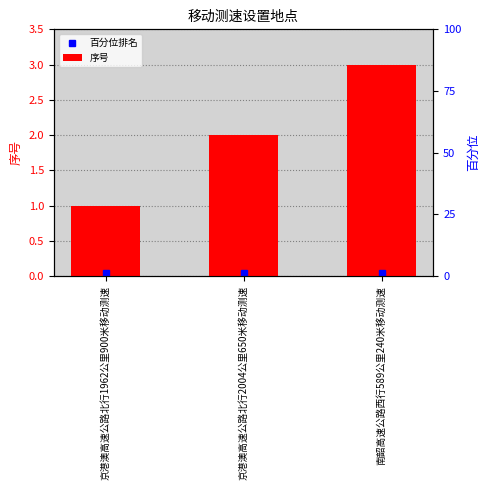

What value does the data have at 京港澳高速公路北行2004公里650米移动测速?

2